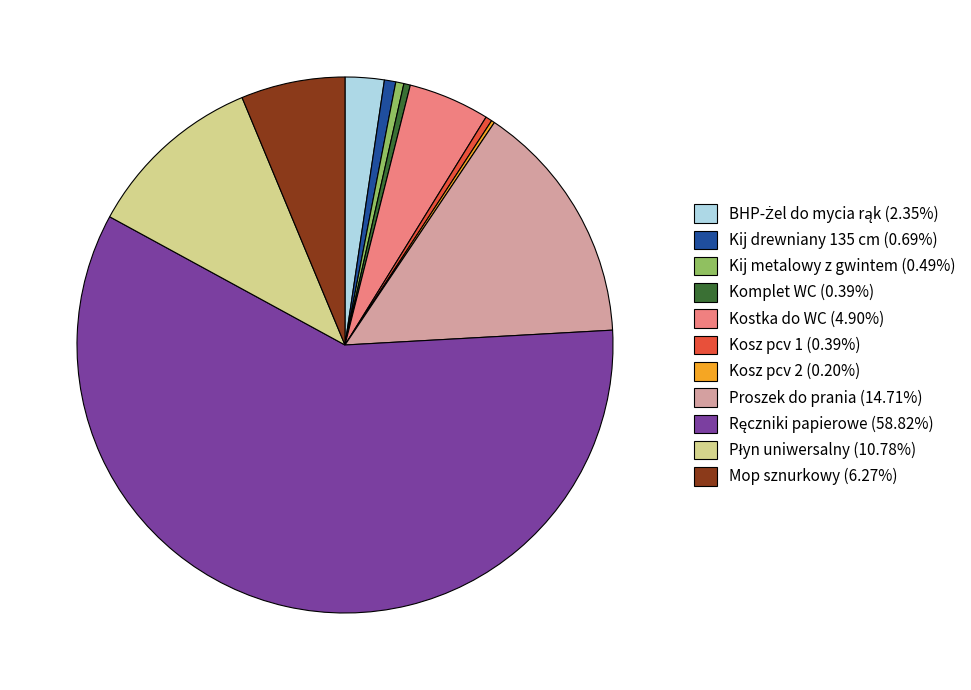

True or false: Proszek do prania accounts for 15% of the total.

True